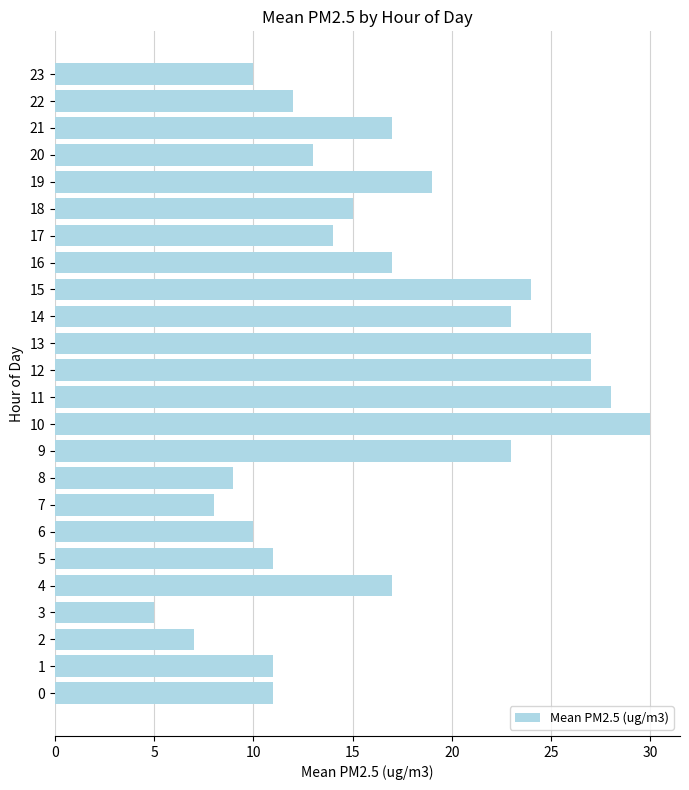

The chart shows a value of 19 at 19. True or false?

True